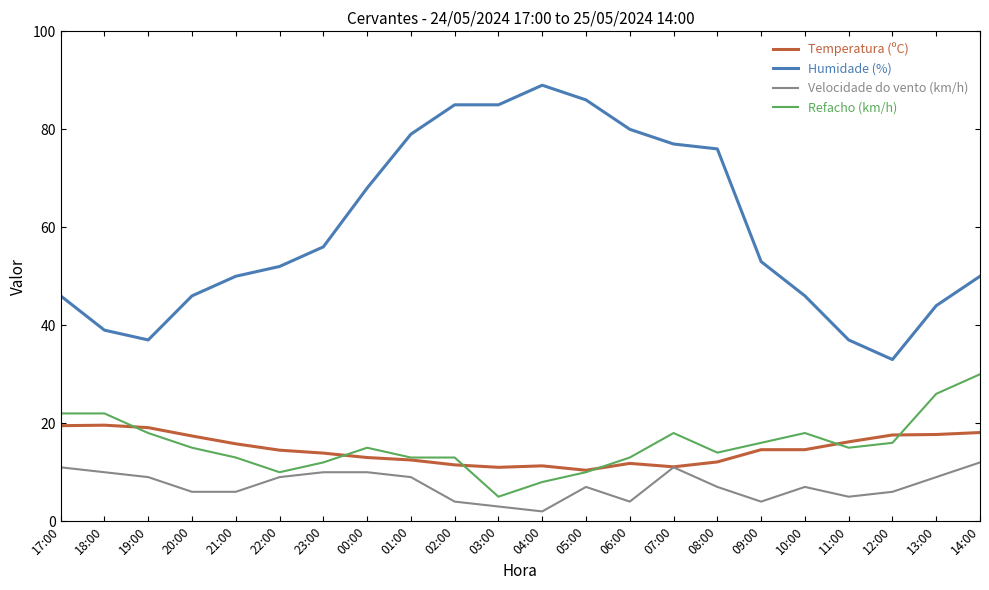

At how many categories does at least one series exceed 60?

9